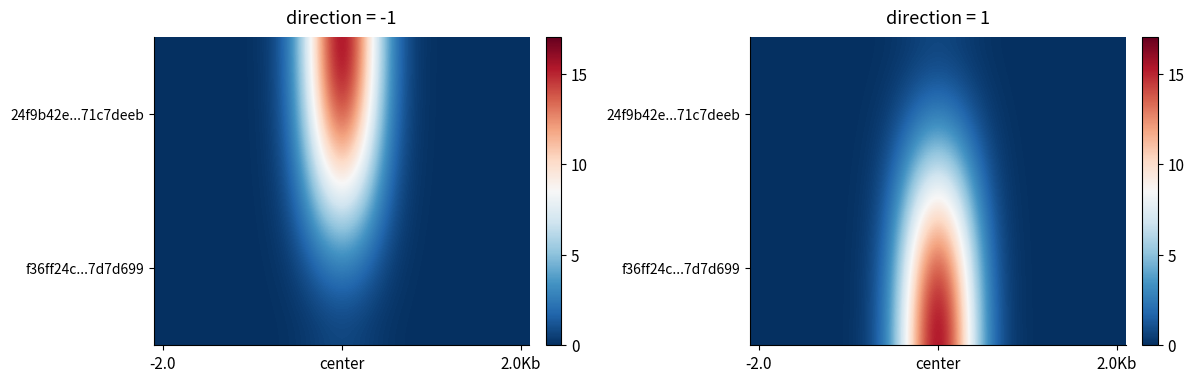

What is the spread (max minus min) of values at 6?

0.5